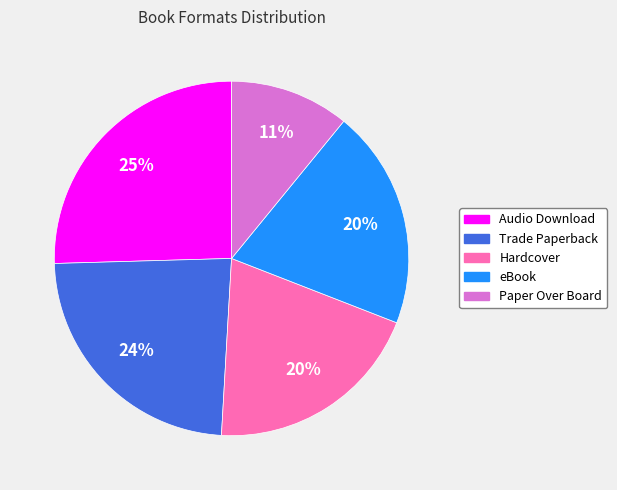

Does any single category account for the majority?

No